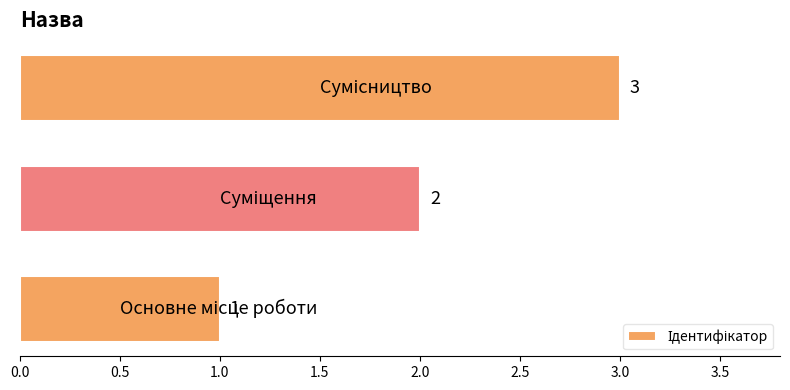

How many values are between 1 and 3?

3